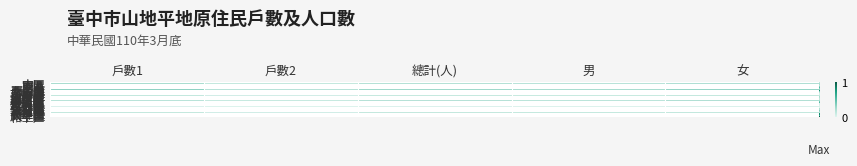

Rank the series at 男 from lowest to highest value.

大安區, 石岡區, 中區, 外埔區, 新社區, 大甲區, 西區, 后里區, 東區, 清水區, 東勢區, 霧峰區, 梧棲區, 烏日區, 神岡區, 南區, 沙鹿區, 龍井區, 北區, 南屯區, 大肚區, 豐原區, 潭子區, 西屯區, 大里區, 大雅區, 北屯區, 太平區, 和平區